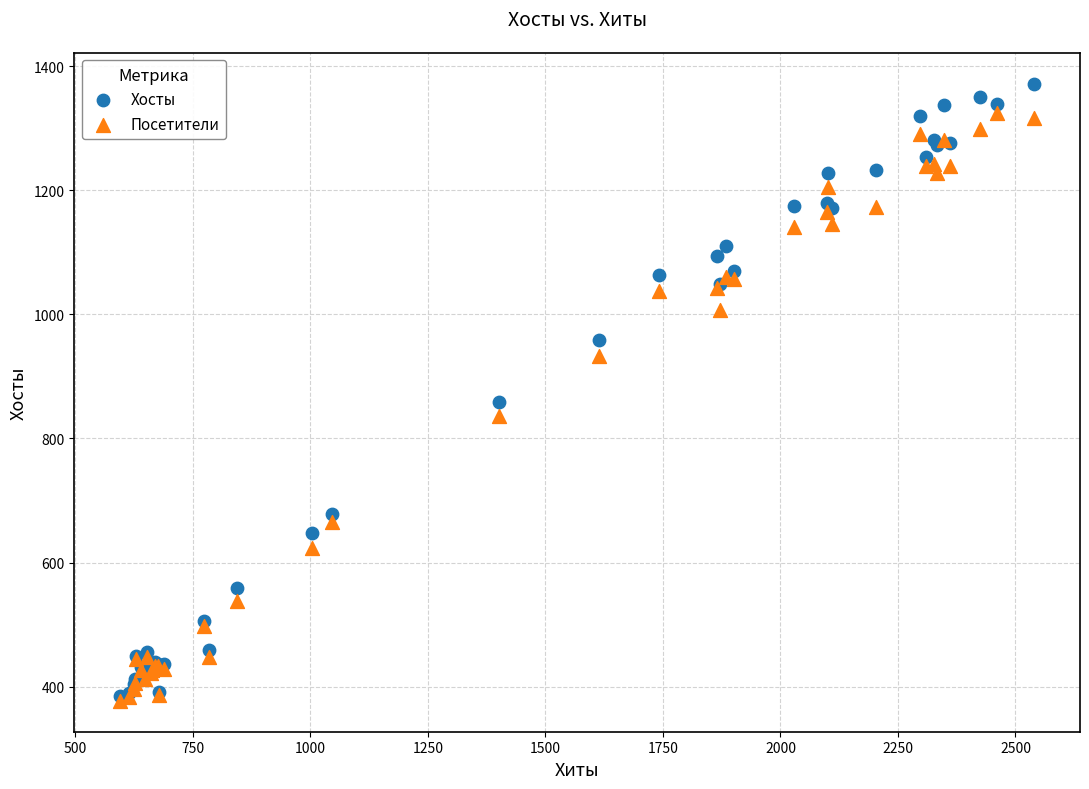

In the Хосты series, what Y value is closest to 878?

858